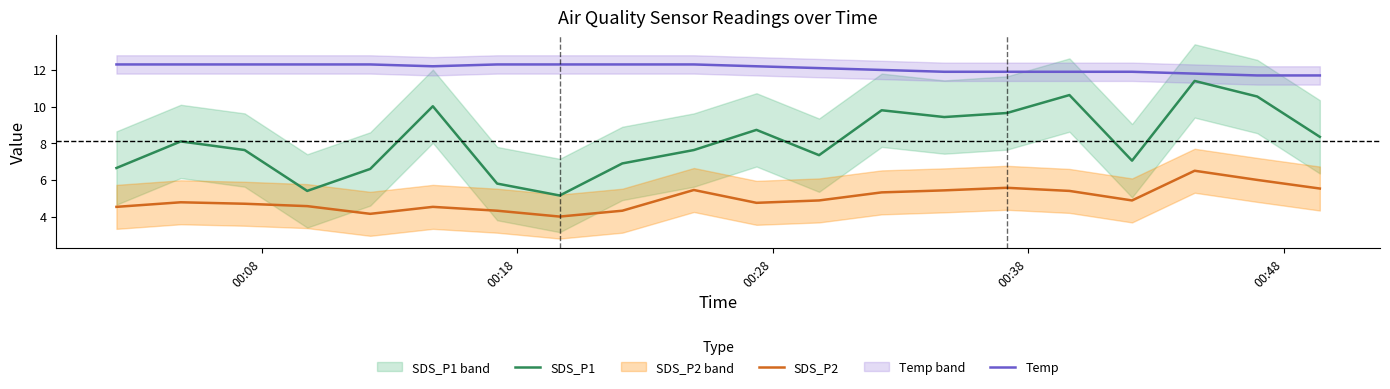

What are all the series names shown in the legend?

SDS_P1, SDS_P2, Temp